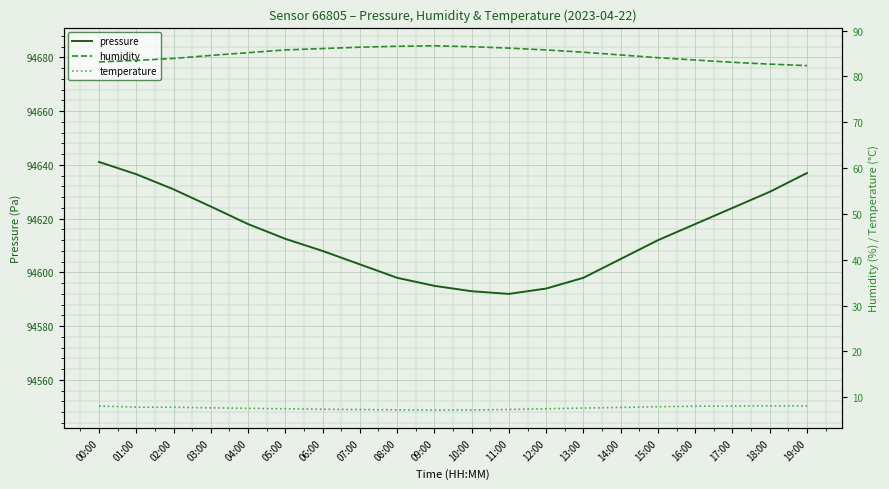

Which category has the highest value in the temperature series?

19:00